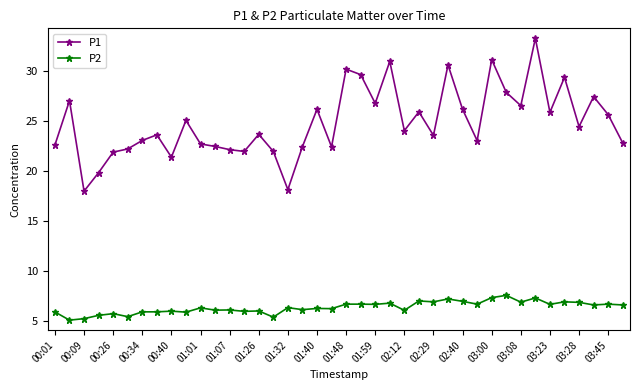

What is the difference between the maximum and minimum values in the P1 series?

15.3